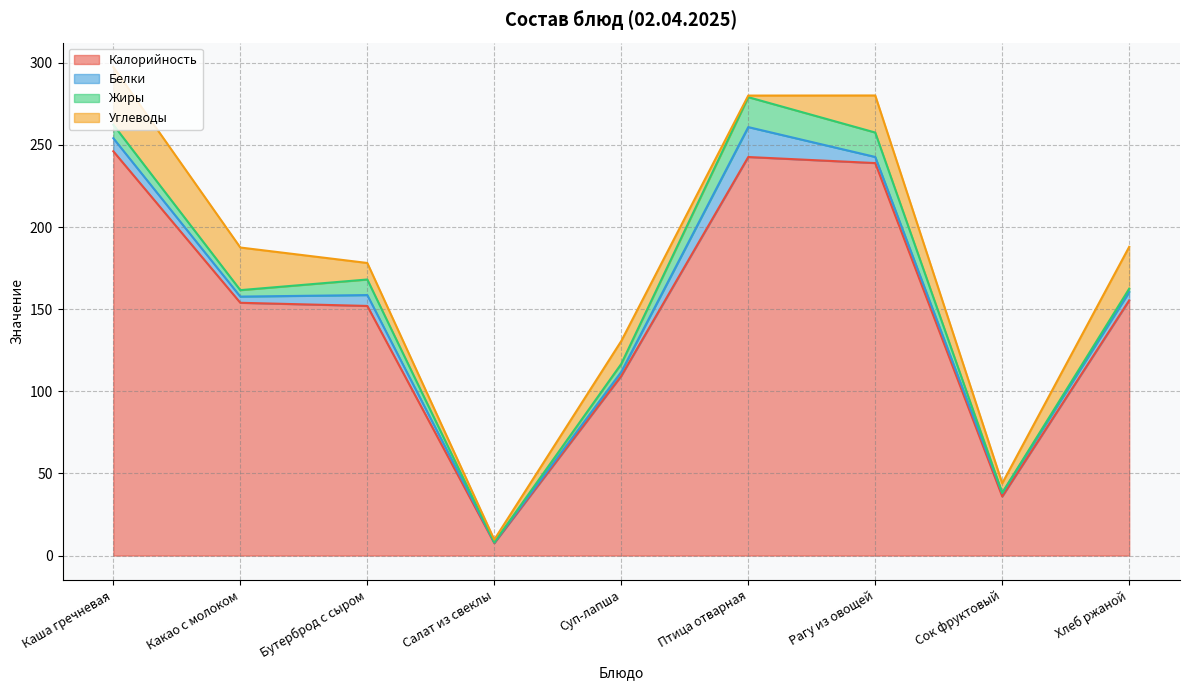

What is the sum of all Жиры values?

61.9